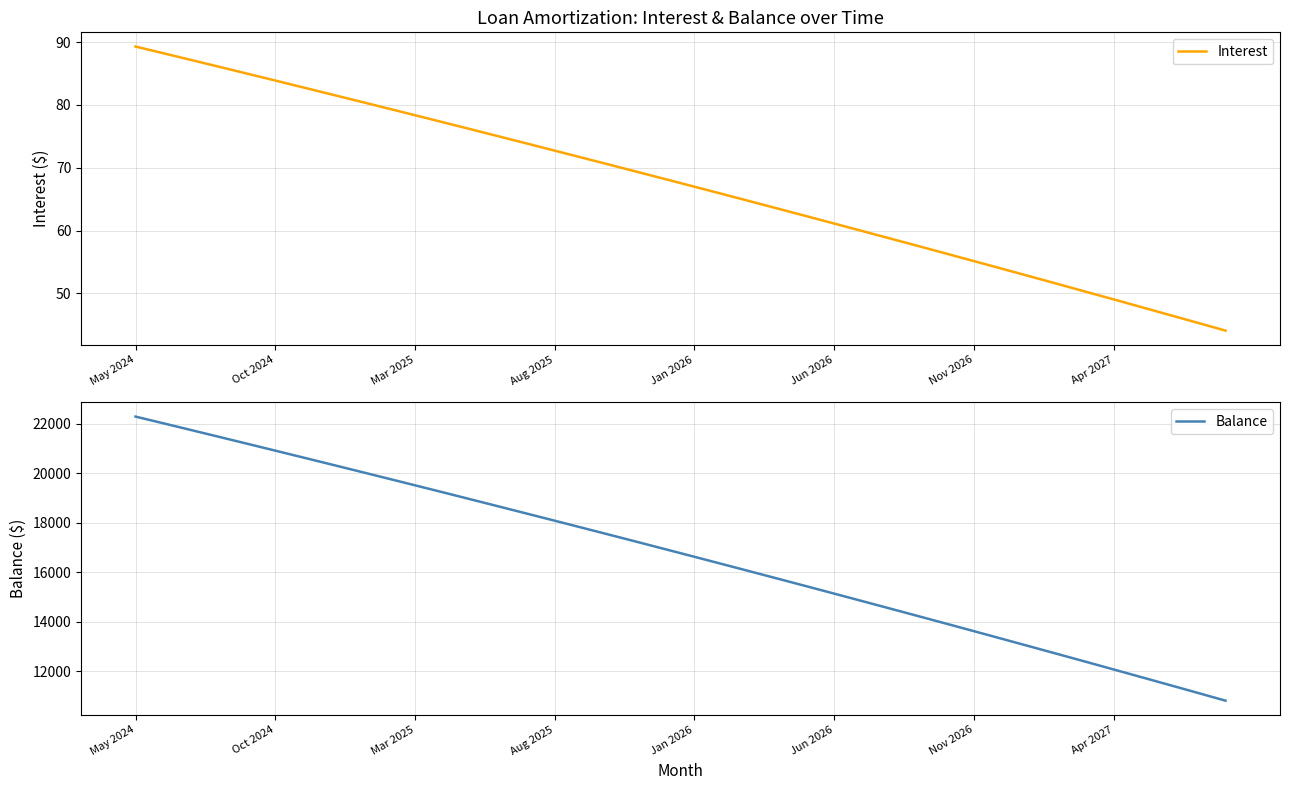

Rank the series at 27 from highest to lowest value.

Balance, Interest